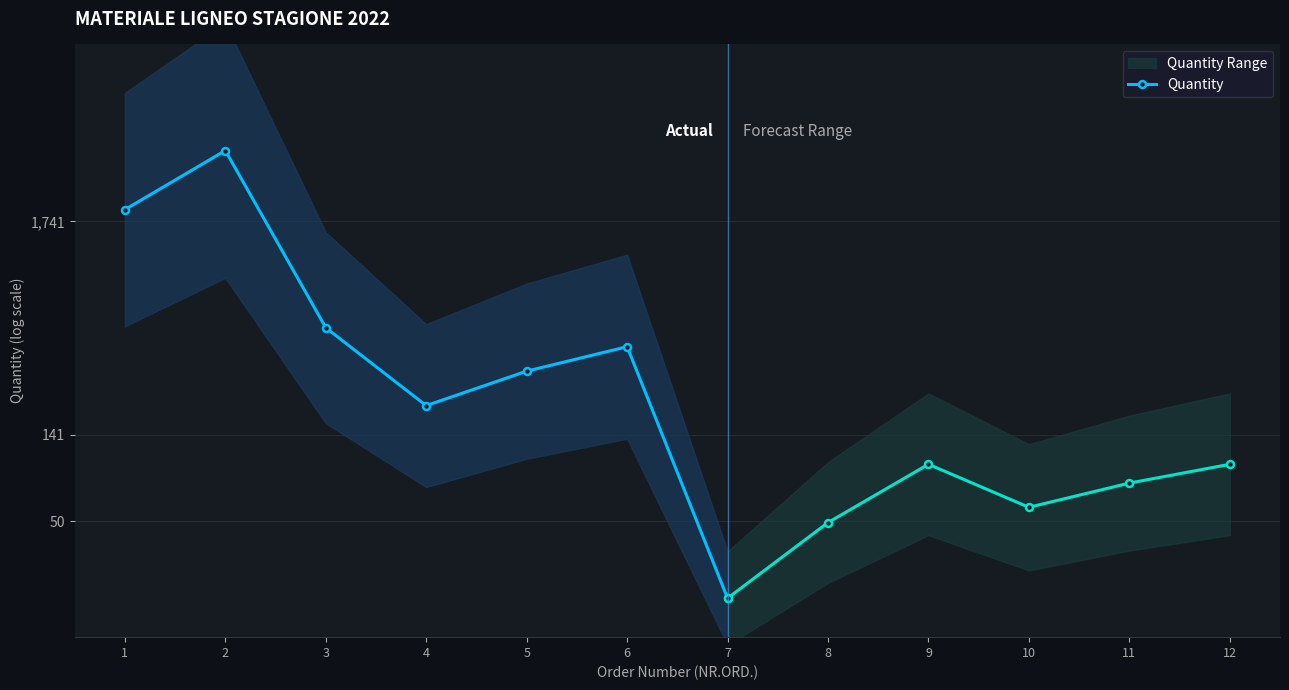

True or false: the data shows 4.5 at 7.

False